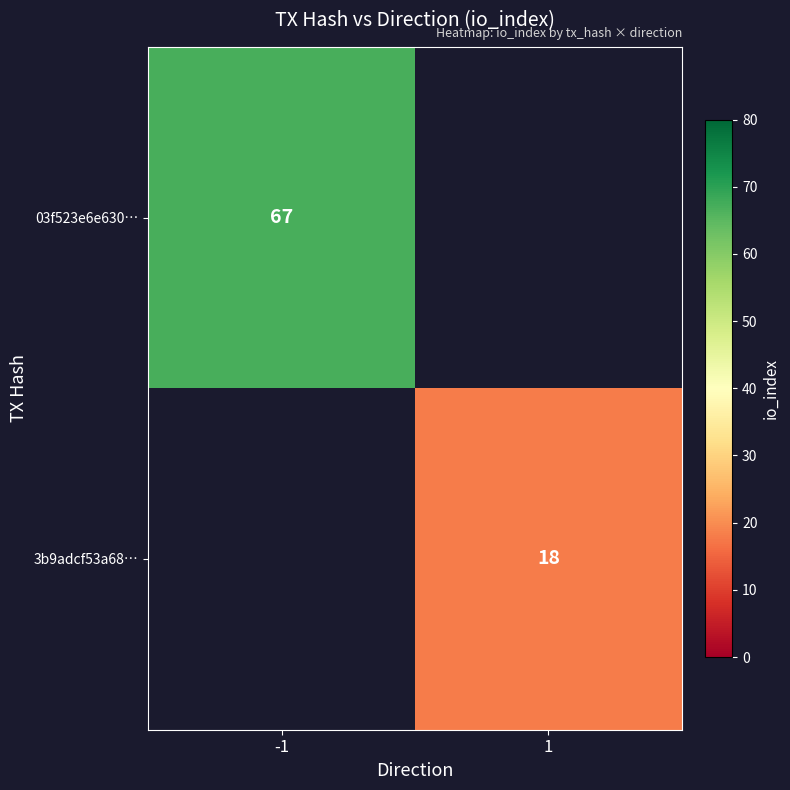

The 03f523e6e630… series shows 67 at -1. True or false?

True